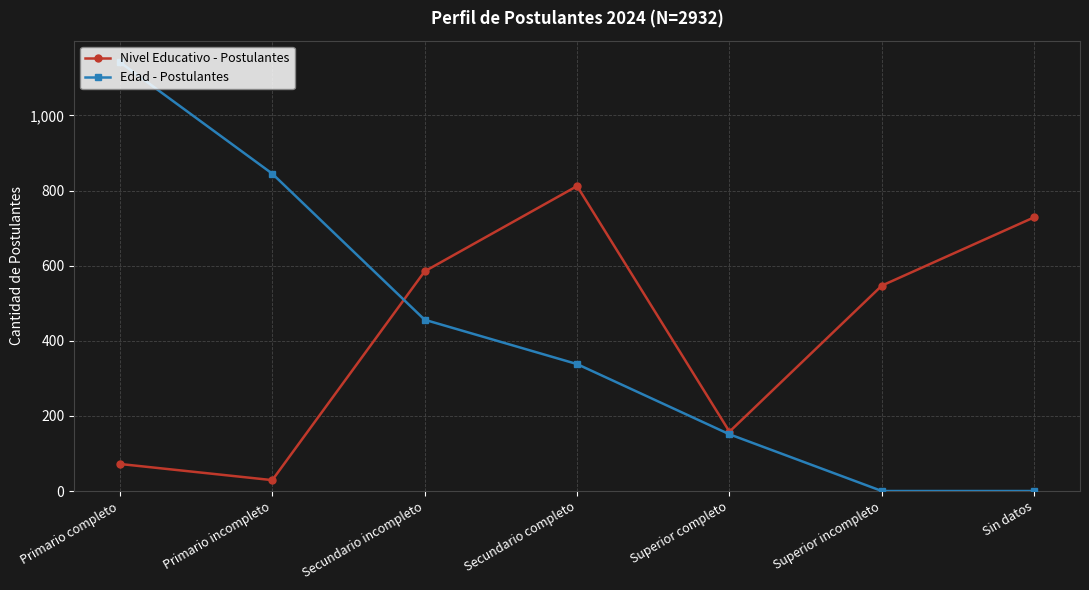

Where is the first local minimum for Nivel Educativo - Postulantes?

Primario incompleto